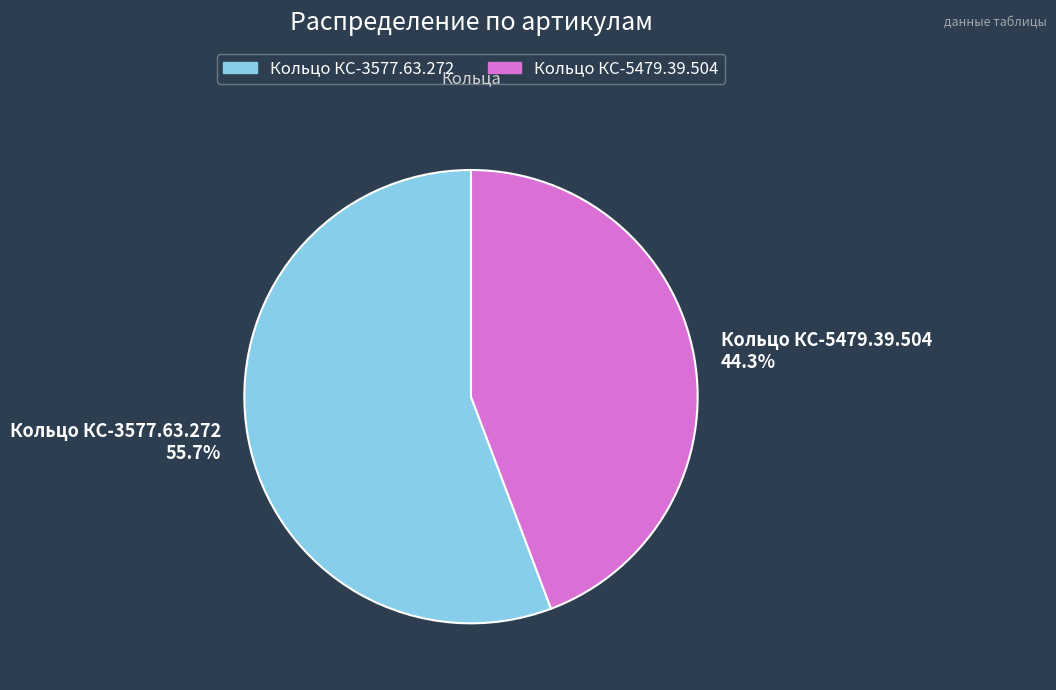

What is the smallest slice in the pie chart?

Кольцо КС-5479.39.504